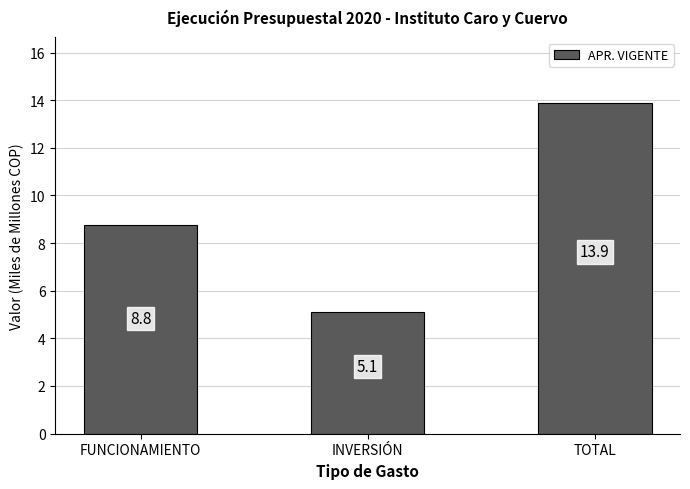

What is the value of the 1st bar from the left?

8.8